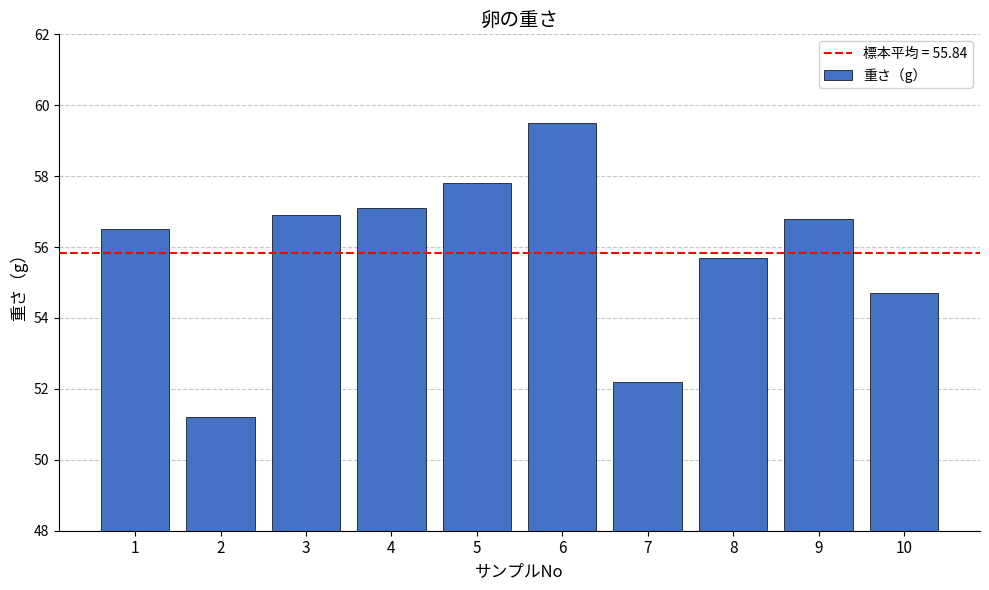

The chart shows a value of 37.8 at 3. True or false?

False